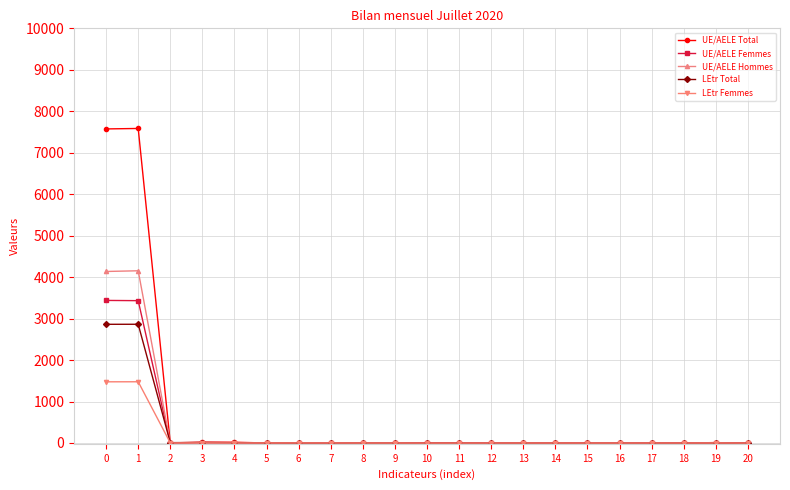

True or false: UE/AELE Hommes has more than 1 points higher than both neighbors.

True